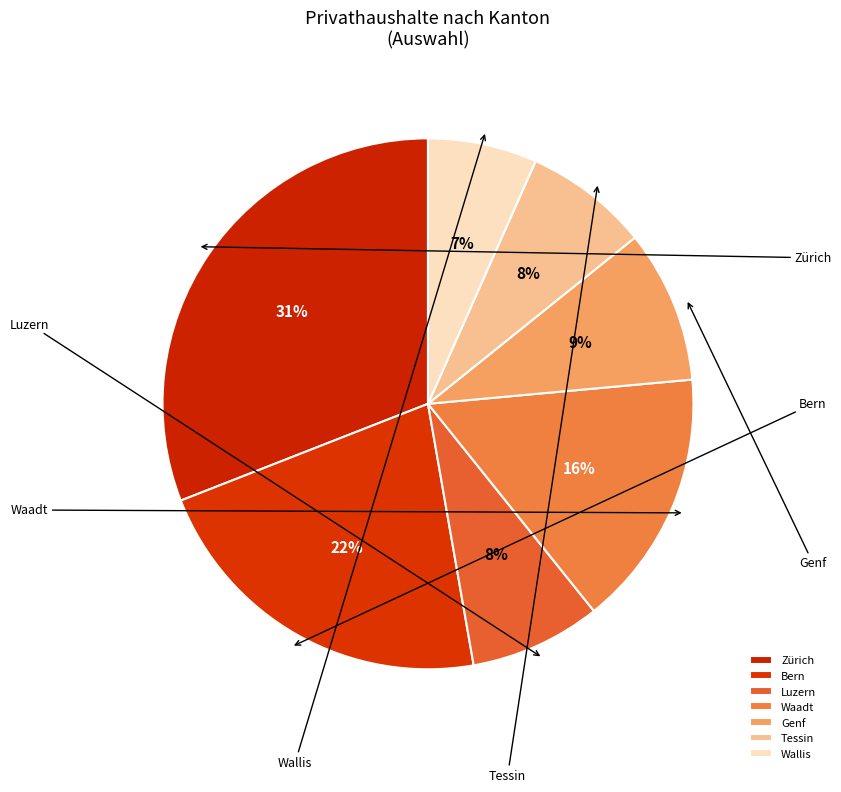

To the nearest percent, what is the combined percentage of Zürich and Wallis?

38%